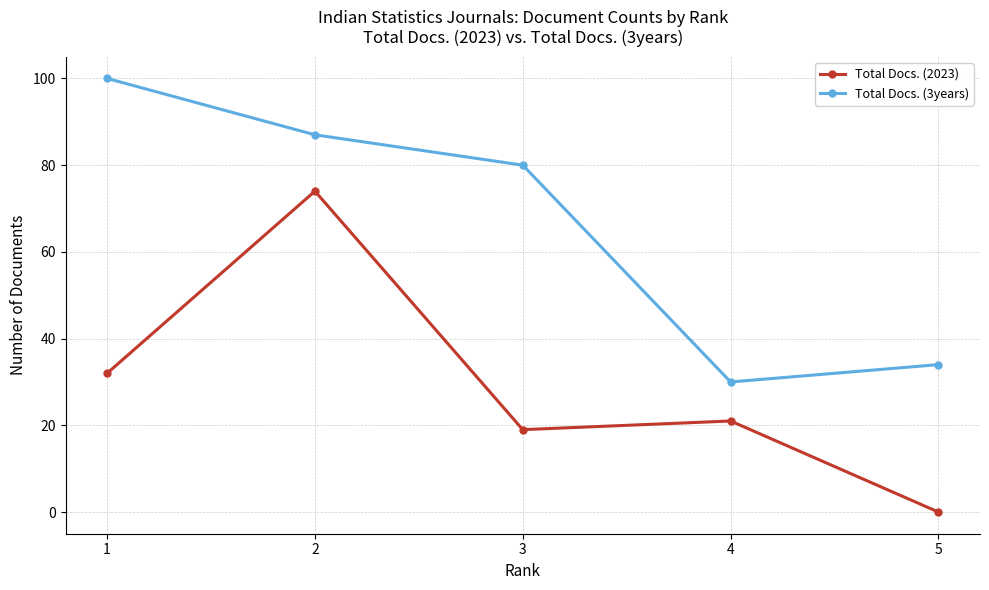

What are all the series names shown in the legend?

Total Docs. (2023), Total Docs. (3years)